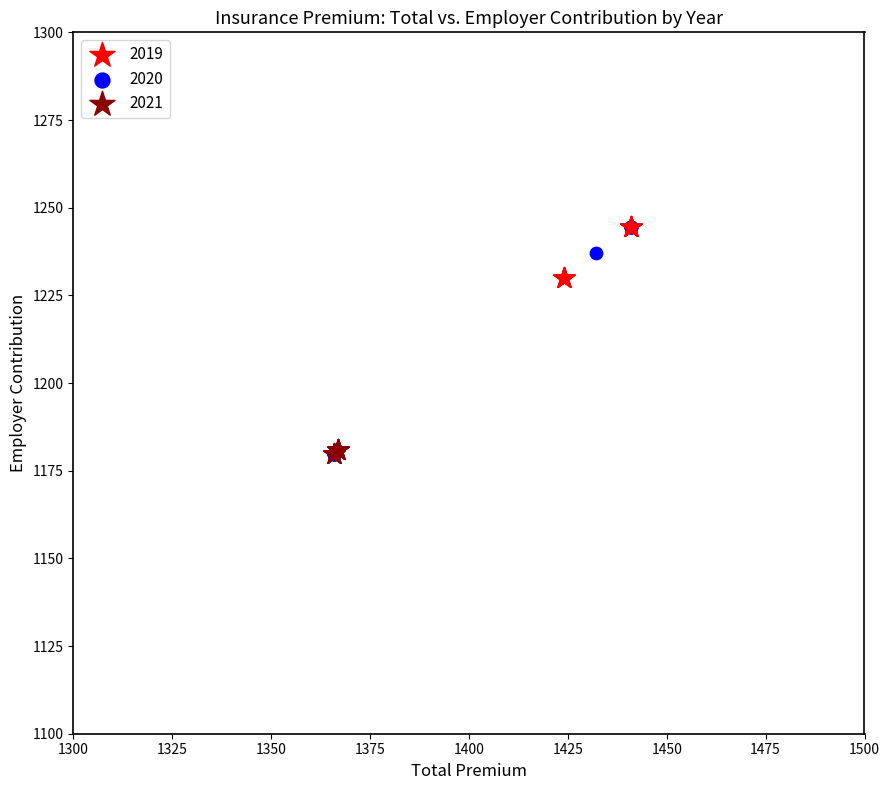

What are all the series names shown in the legend?

2019, 2020, 2021